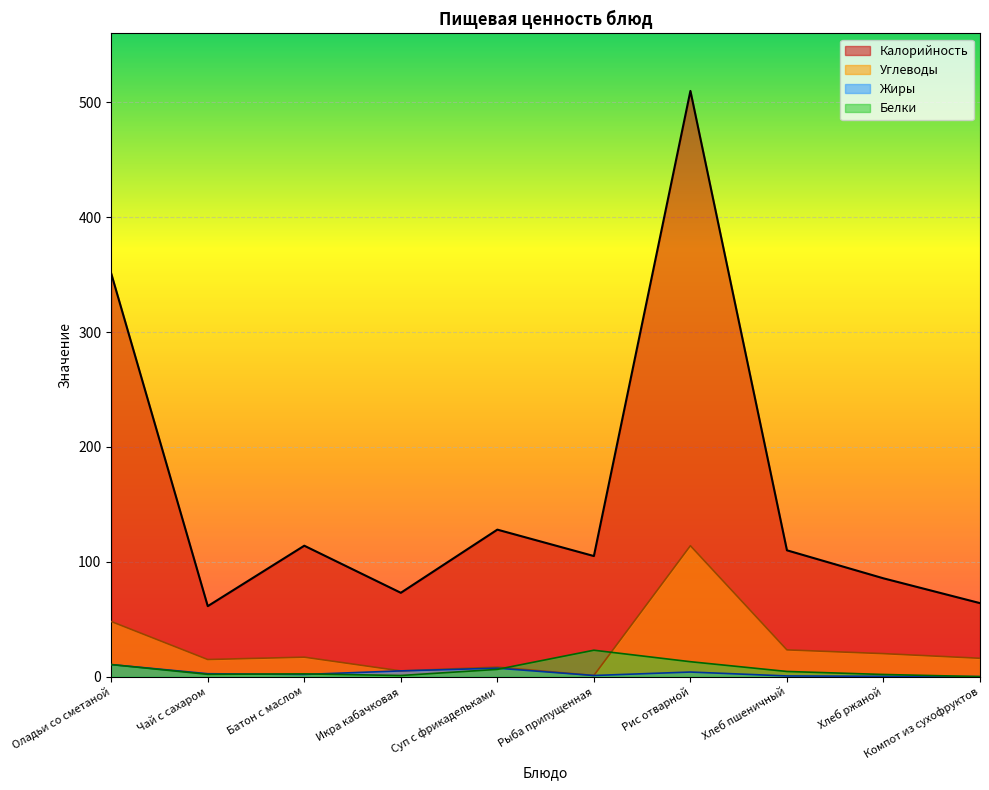

Which category has the lowest value in the Белки series?

Компот из сухофруктов